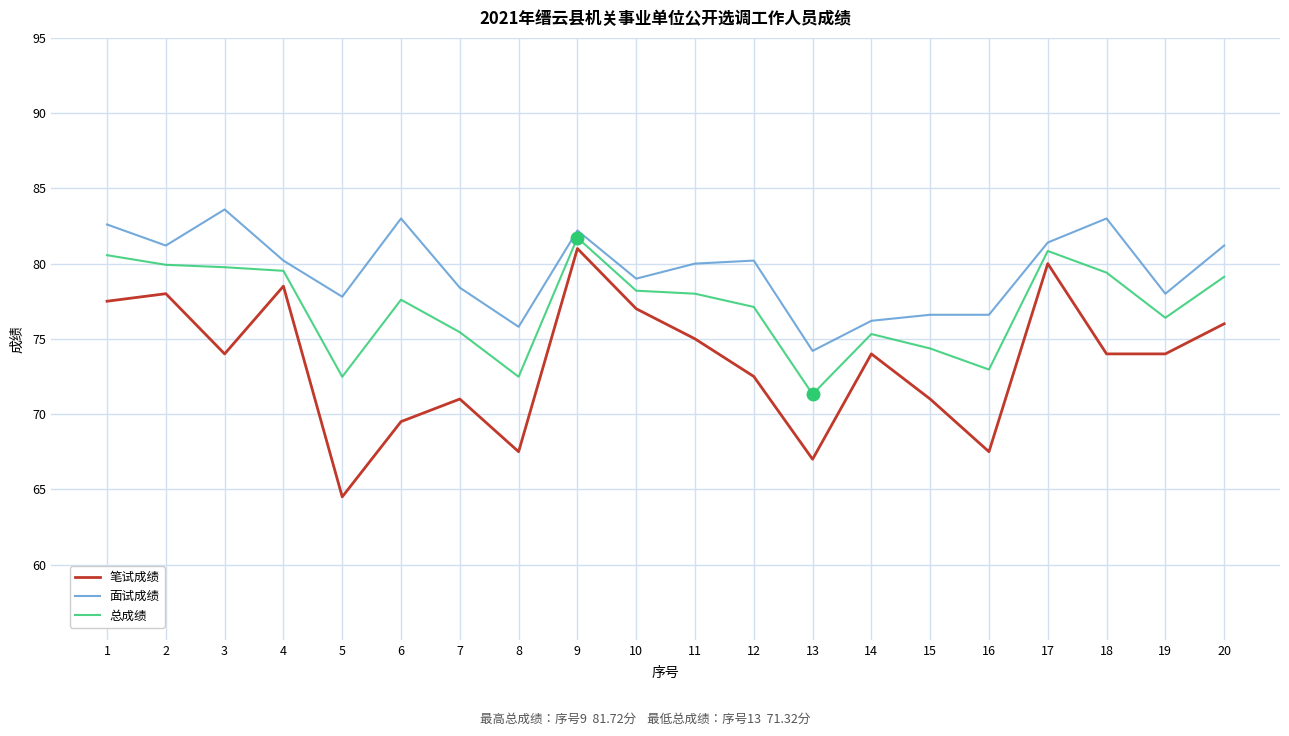

Rank the series by their average value, from highest to lowest.

面试成绩, 总成绩, 笔试成绩